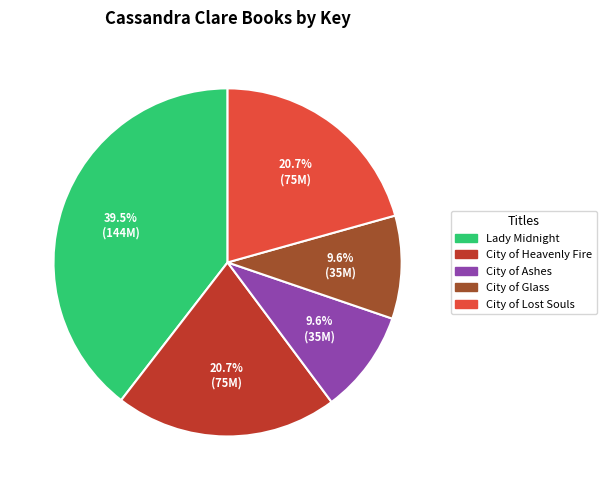

What portion of the pie excludes City of Glass?

90.4%